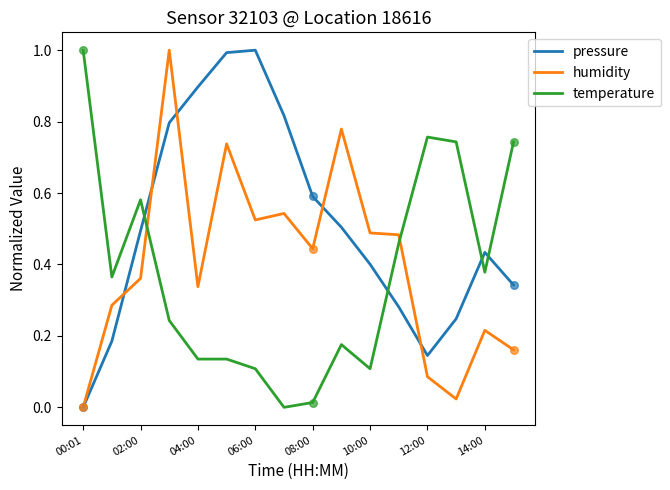

Which series has the largest total across all categories?

pressure